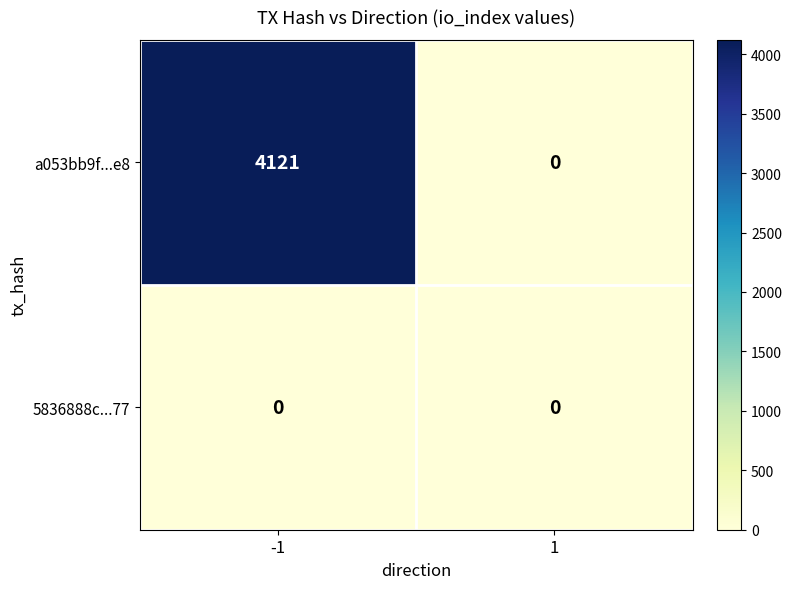

At which category is the sum across all series the highest?

-1